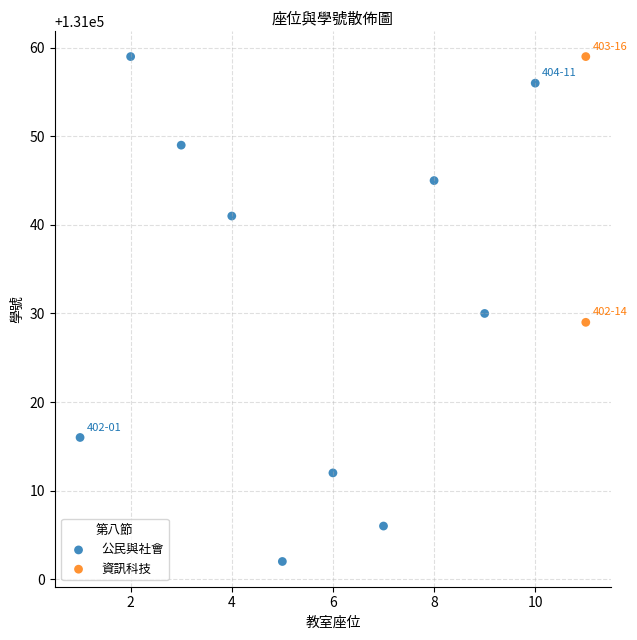

What are all the series names shown in the legend?

公民與社會, 資訊科技